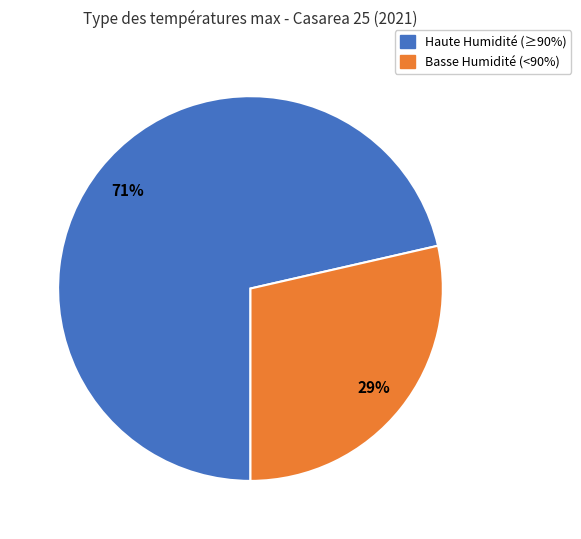

How many segments does this pie chart have?

2